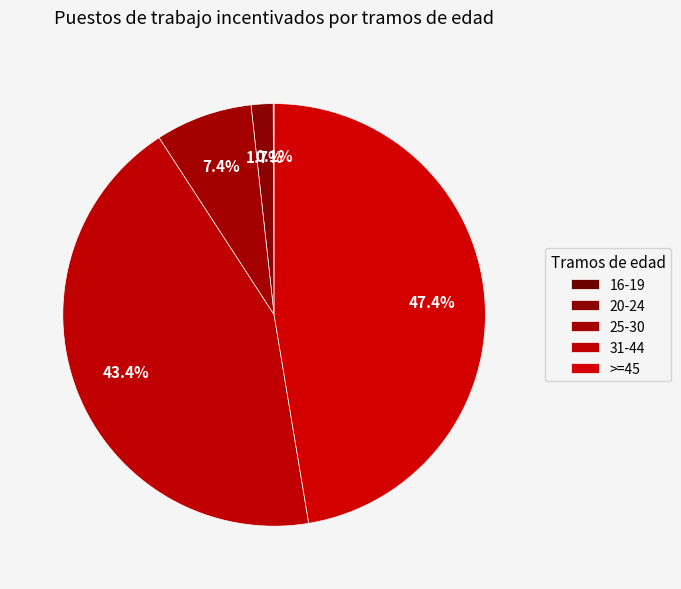

To the nearest percent, what is the combined percentage of 16-19 and 20-24?

2%